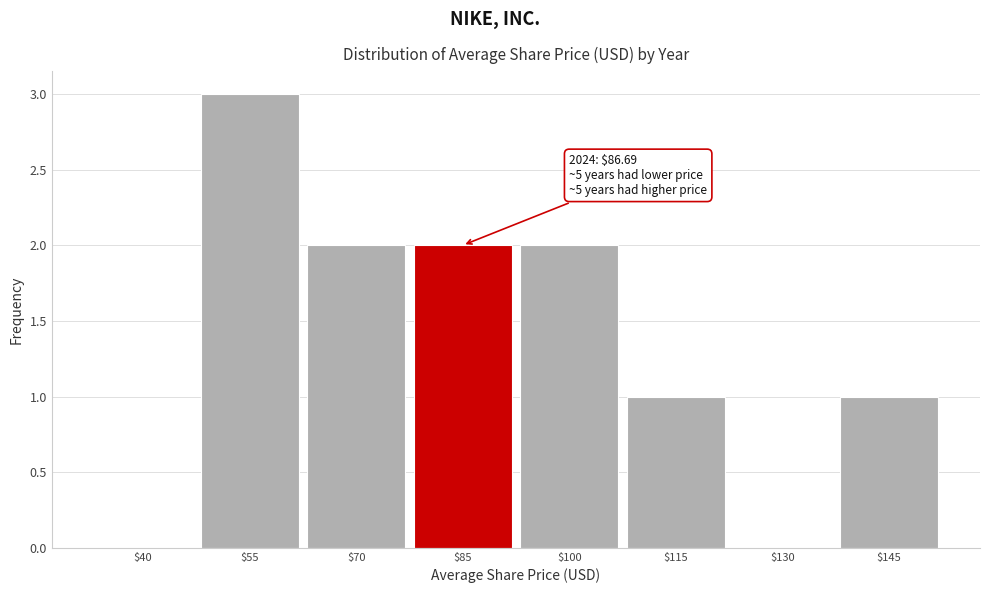

At which category does the chart reach its peak across all series?

$55